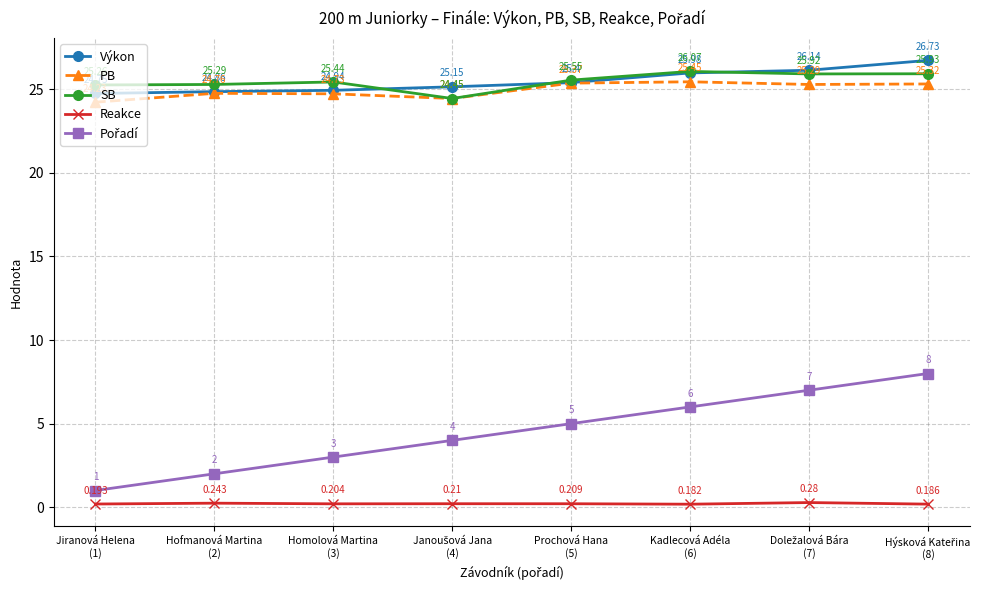

True or false: Reakce has more than 1 interior local peaks.

True